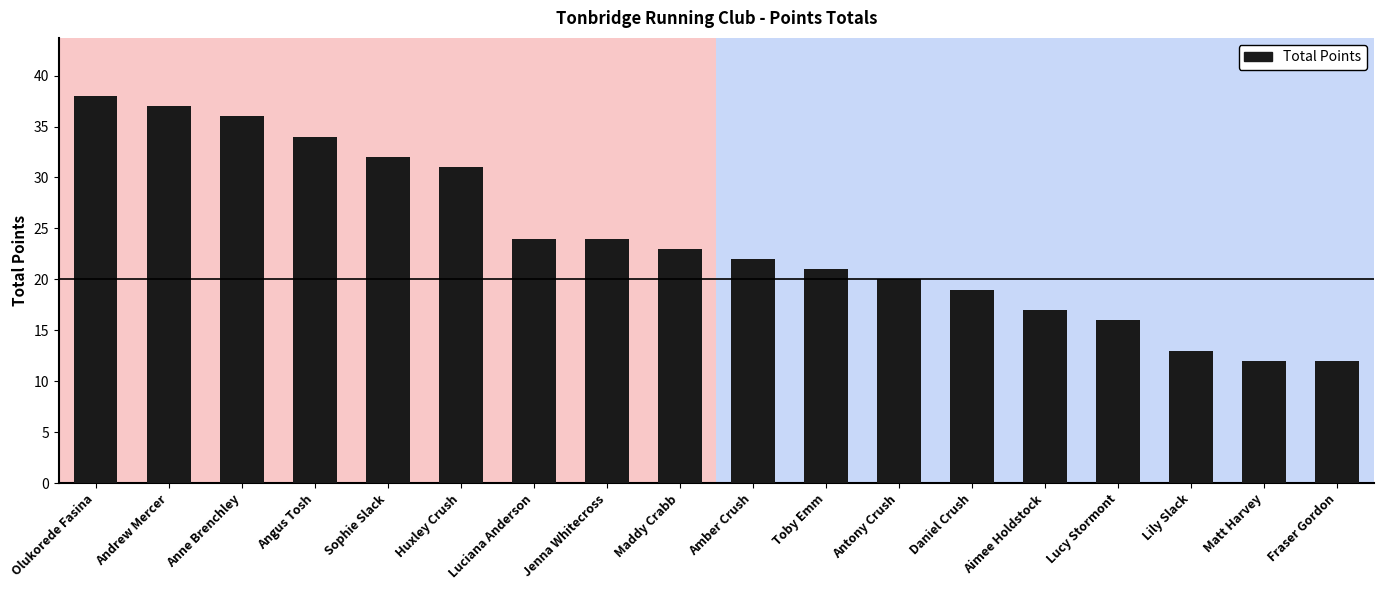

What is the change in value from Olukorede Fasina to Daniel Crush?

-19